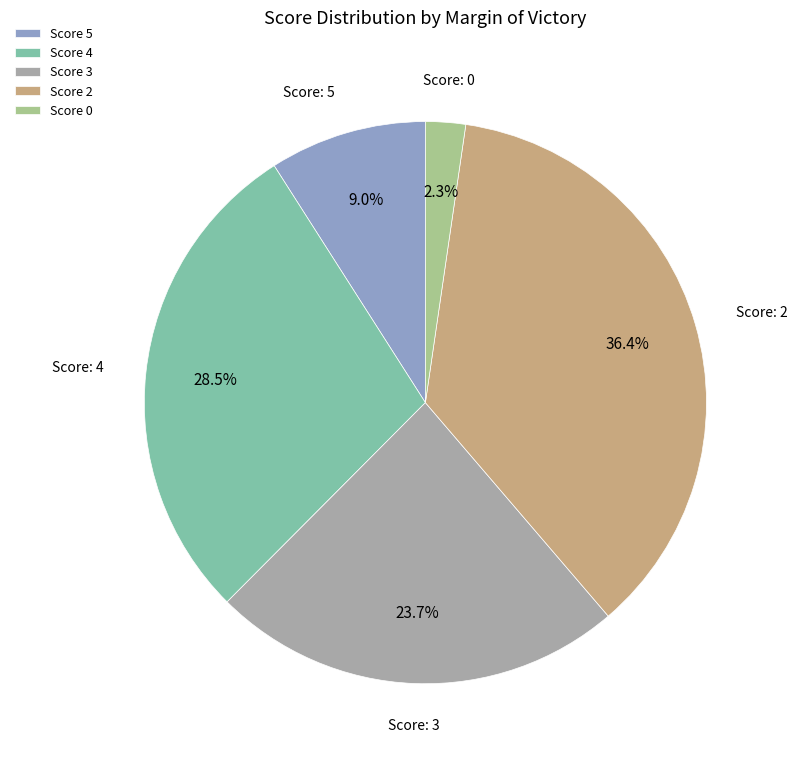

Is the sum of Score 2 and Score 5 greater than half?

No